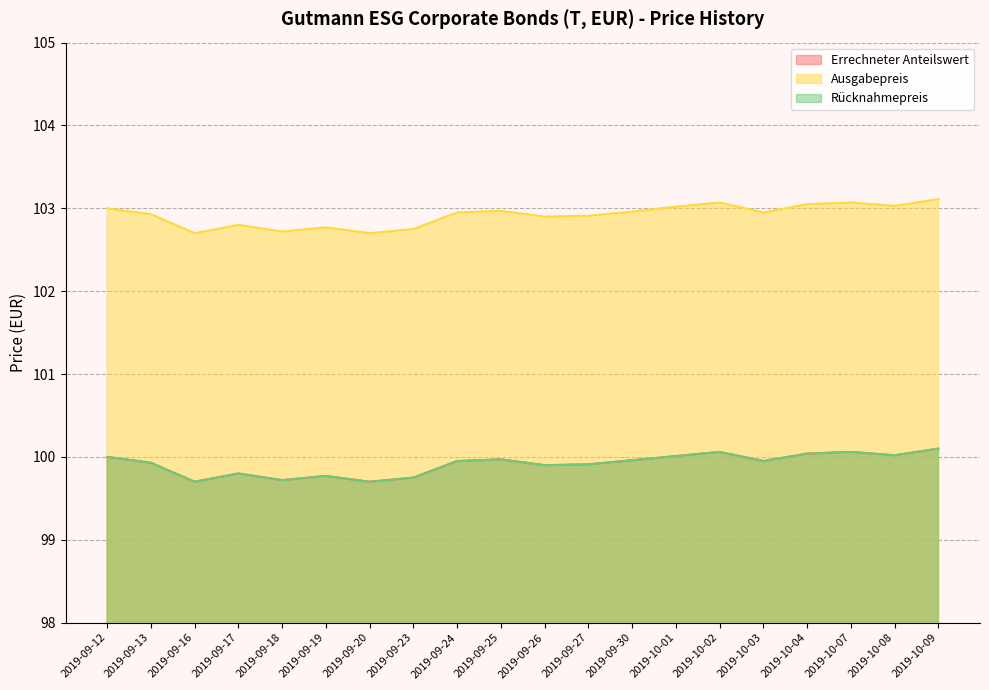

What position from the right is 2019-09-30?

8